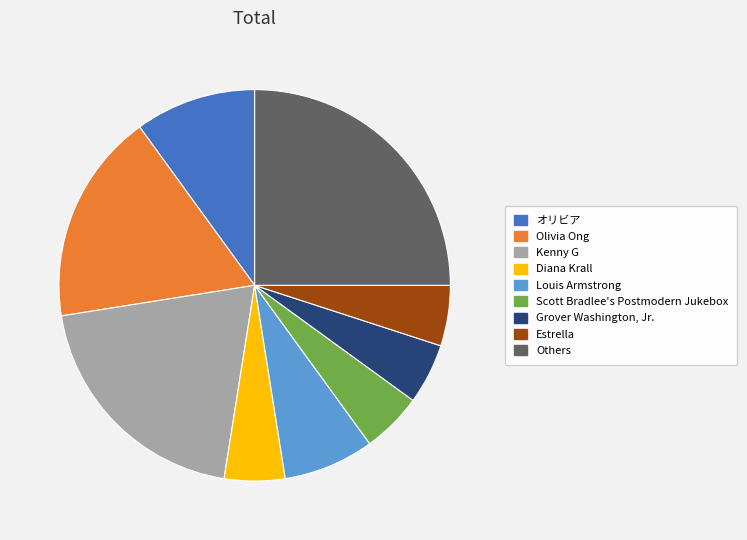

Between Scott Bradlee's Postmodern Jukebox and Others, which is larger?

Others